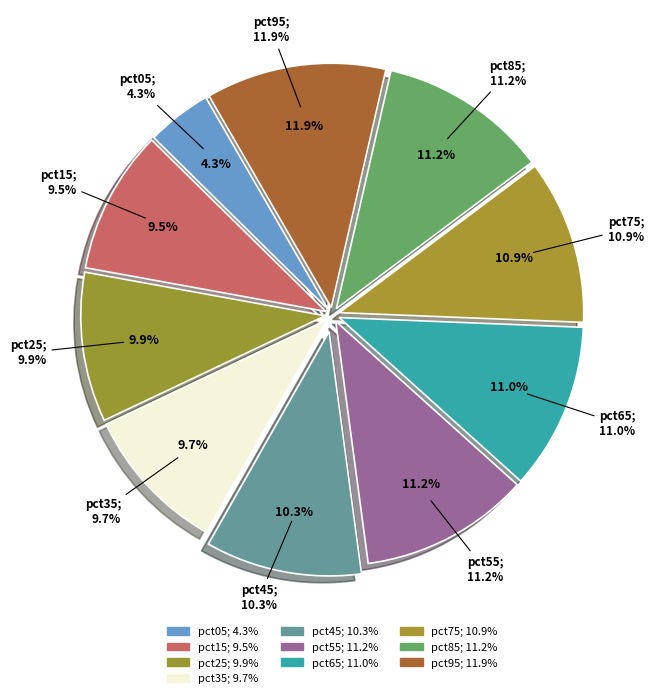

Does pct55 account for over 50% of the chart?

No